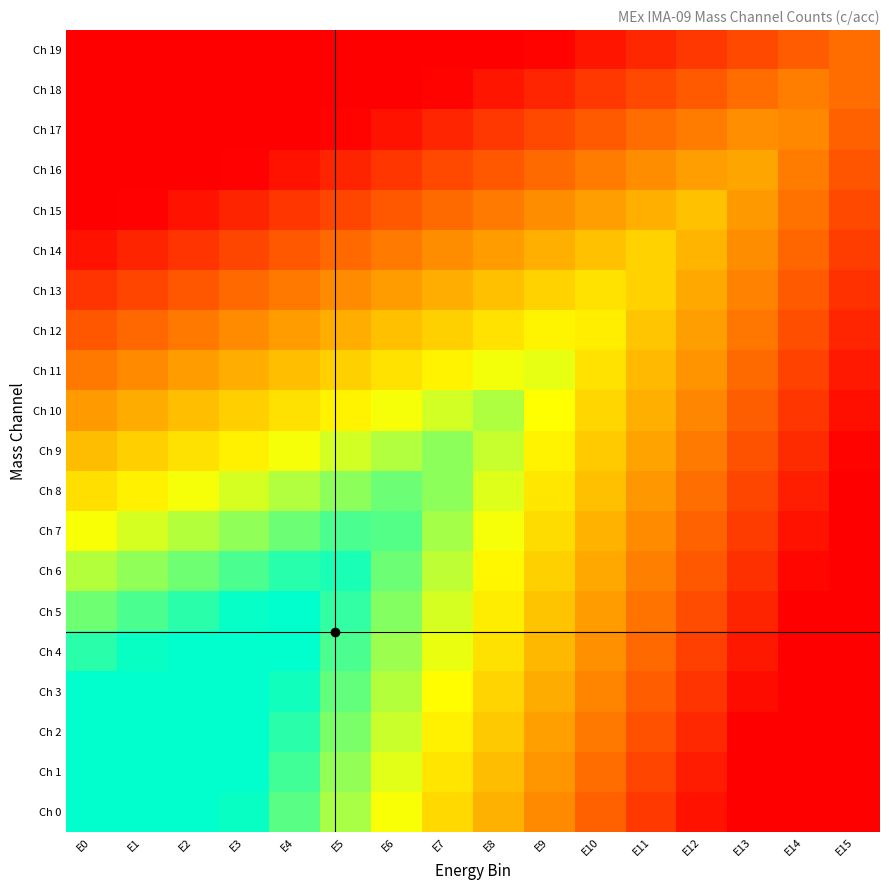

At which category is the sum across all series the highest?

E4